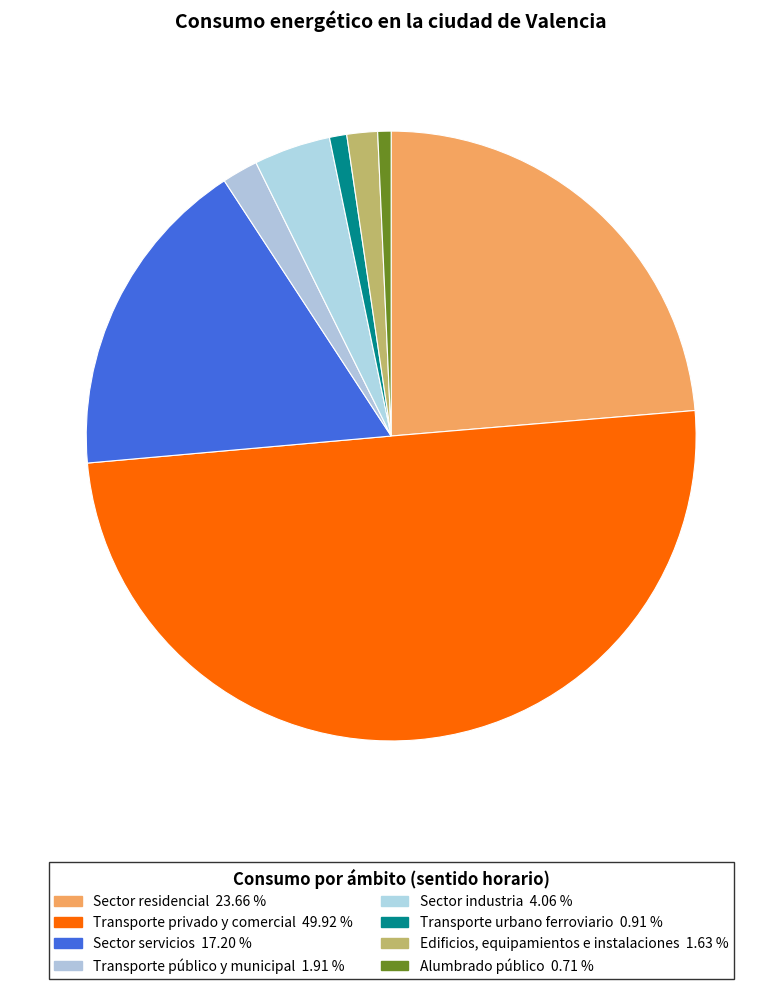

How many segments does this pie chart have?

8